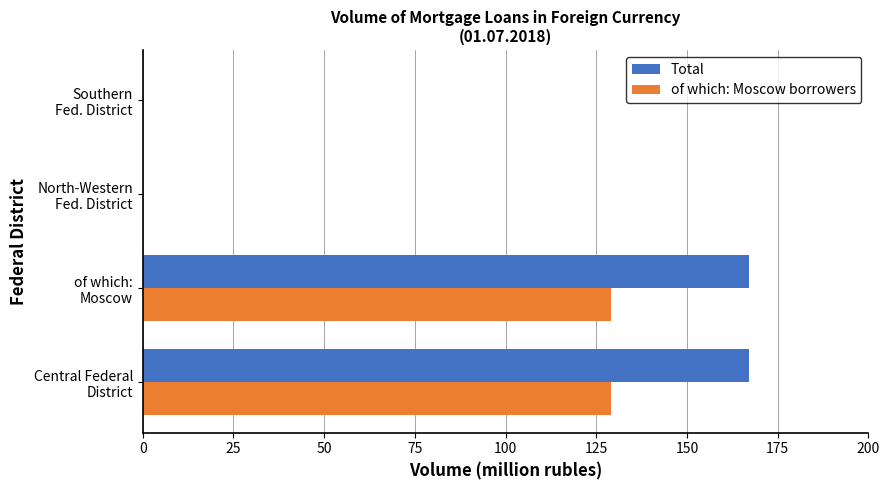

Which series has the largest total across all categories?

Total